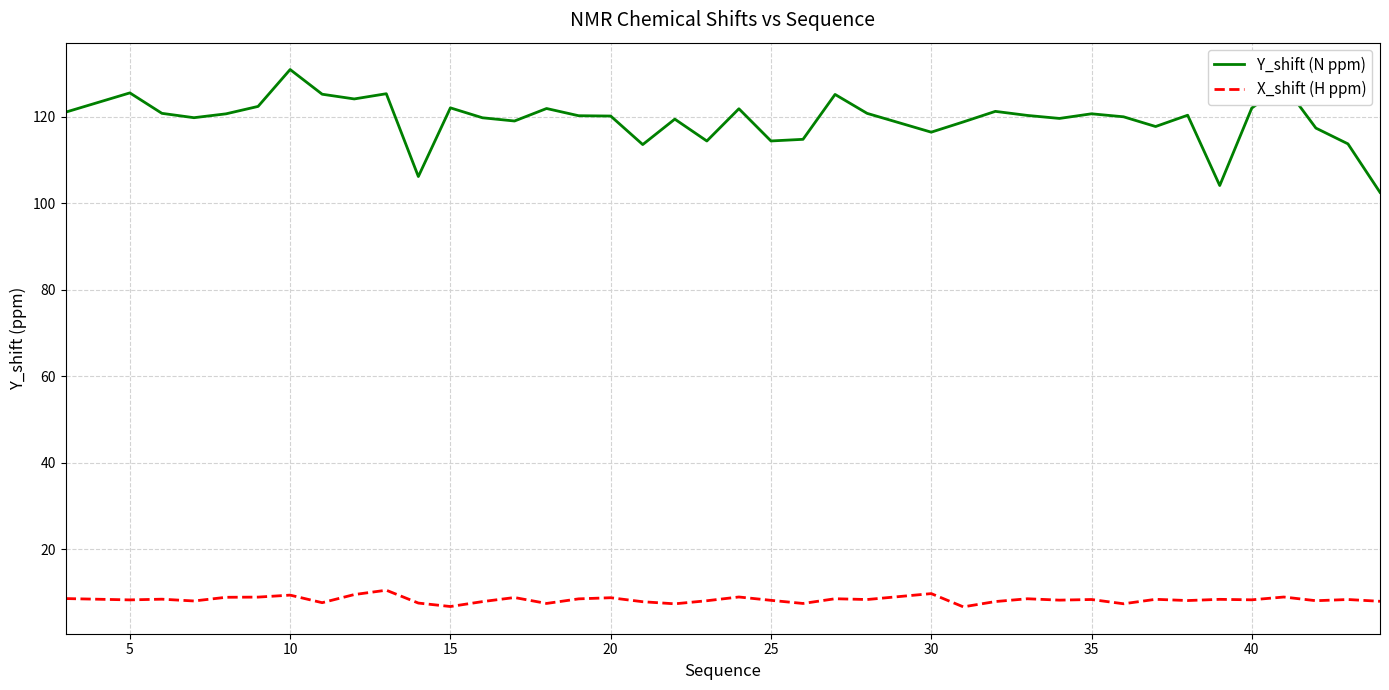

What is the difference between the maximum and minimum values in the X_shift (H ppm) series?

3.8